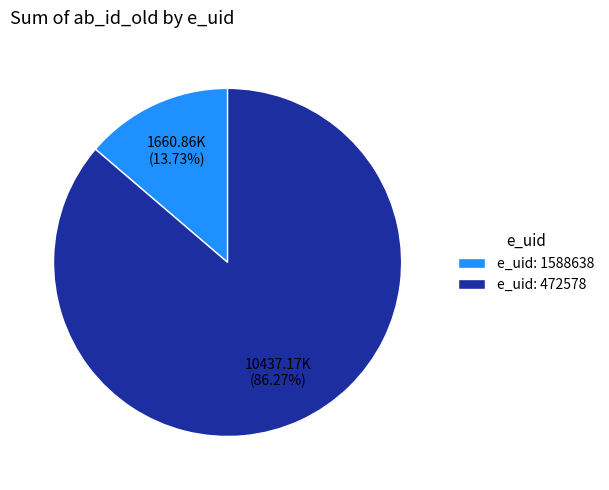

Do e_uid: 1588638 and e_uid: 472578 together represent more than half of the pie?

Yes